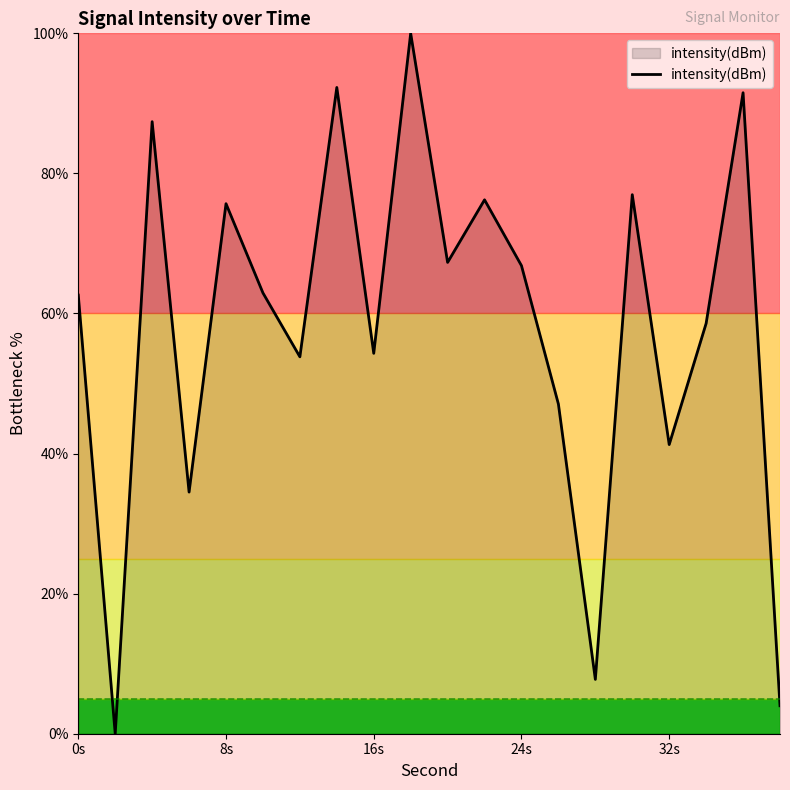

What is the difference between the maximum and minimum values?

100.0